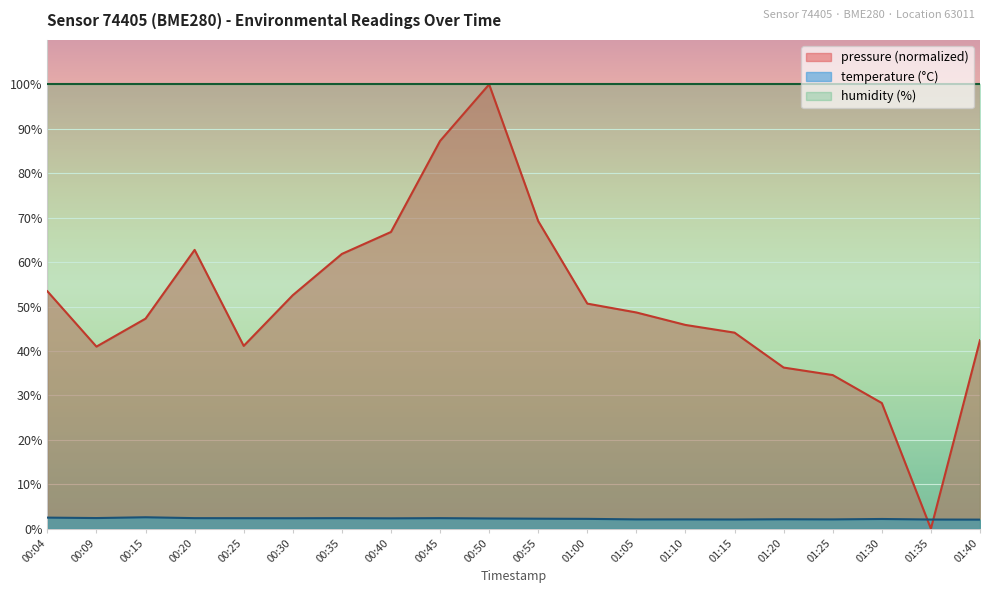

At which category does pressure reach its first local valley?

00:09